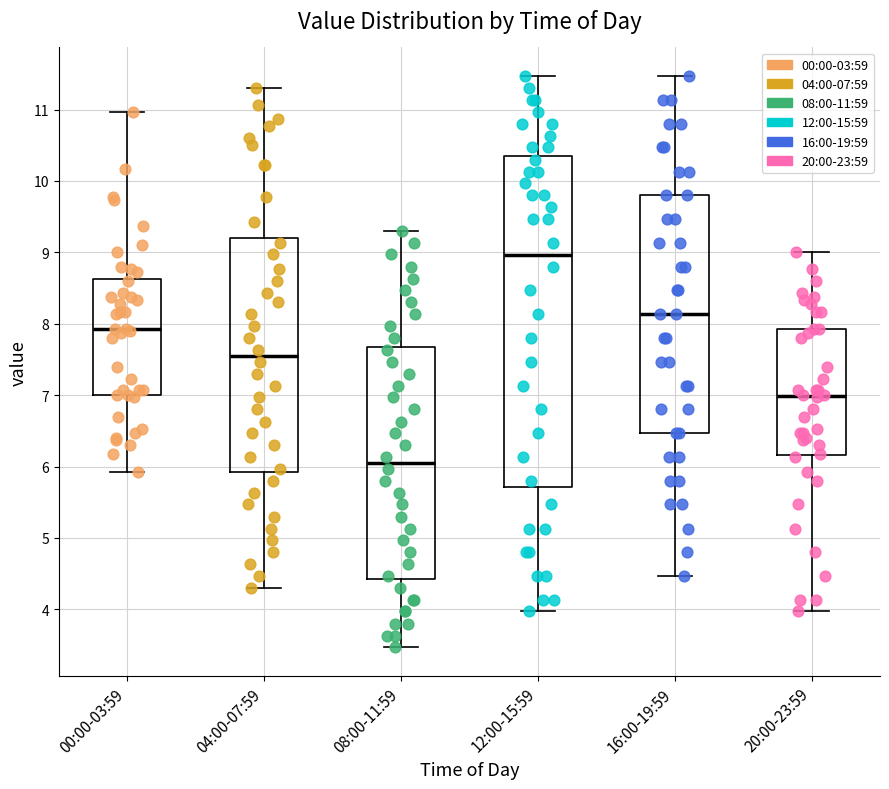

Where is the upper edge of the box for 16:00-19:59 on the y-axis? The values are not printed on the chart, so give them approximately, as read against the axis.

9.8